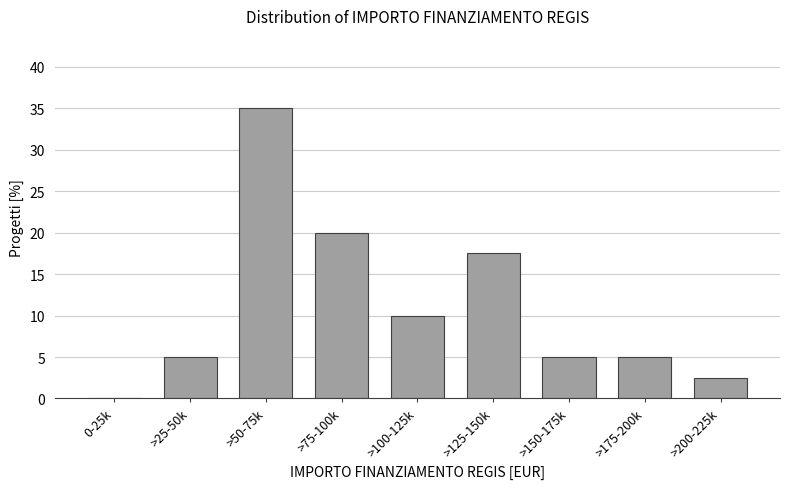

Reading right to left, list all the values displayed in this chart.

>200-225k=2.5	>175-200k=5.0	>150-175k=5.0	>125-150k=17.5	>100-125k=10.0	>75-100k=20.0	>50-75k=35.0	>25-50k=5.0	0-25k=0.0